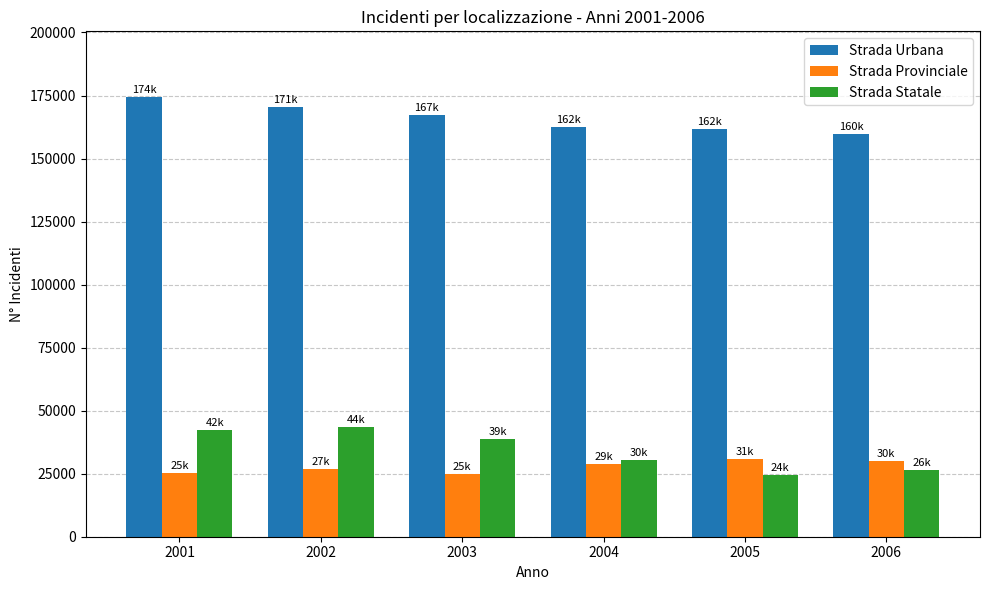

How many categories are shown in the chart?

6